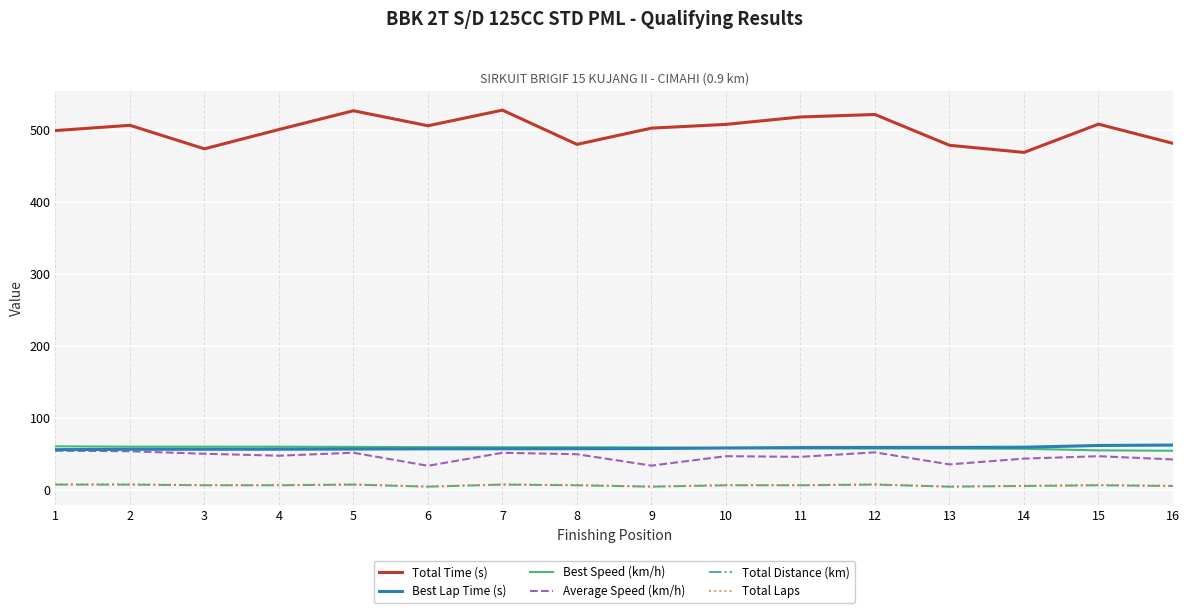

What is the highest value of the Total Time (s) series?

528.0